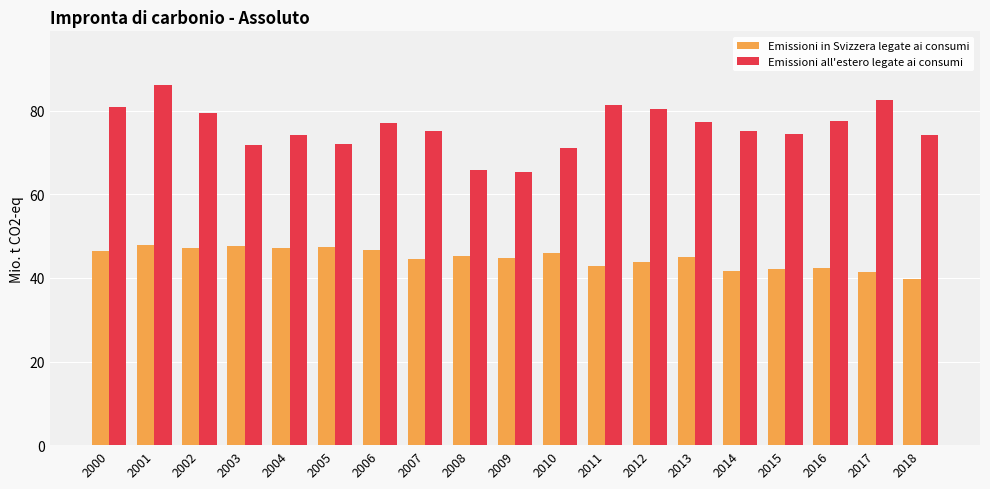

Count the number of categories in the chart.

19